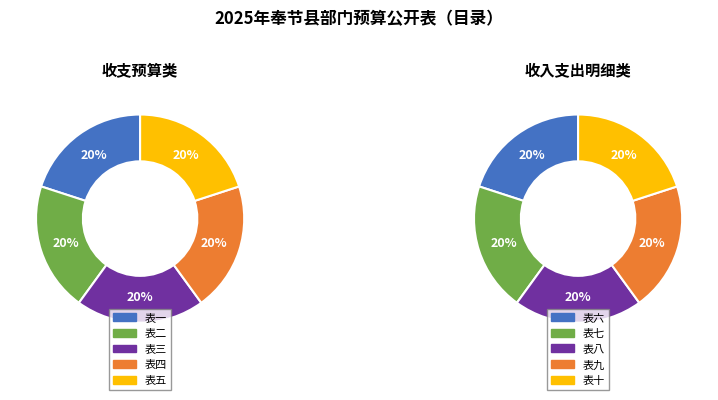

True or false: 1 accounts for 25% of the total.

False